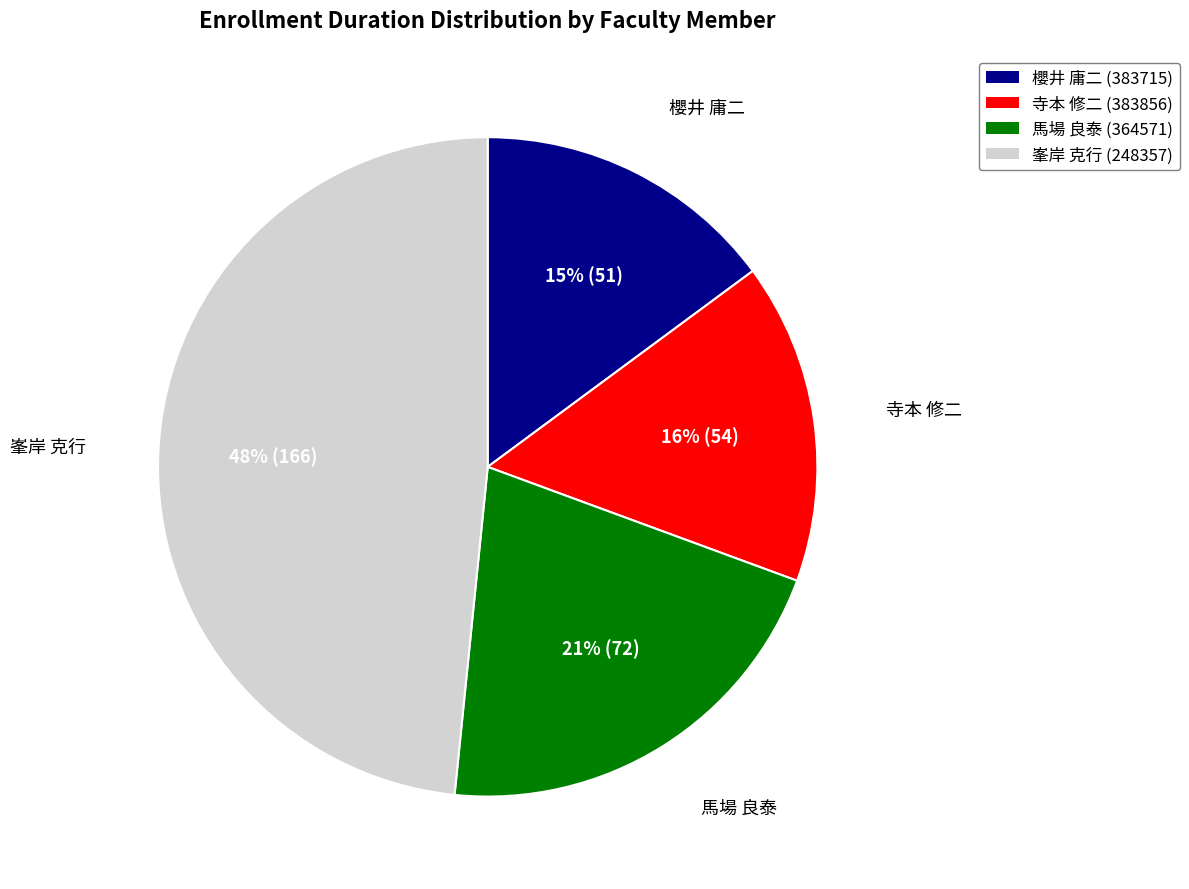

To the nearest percent, what is the average slice percentage?

25%